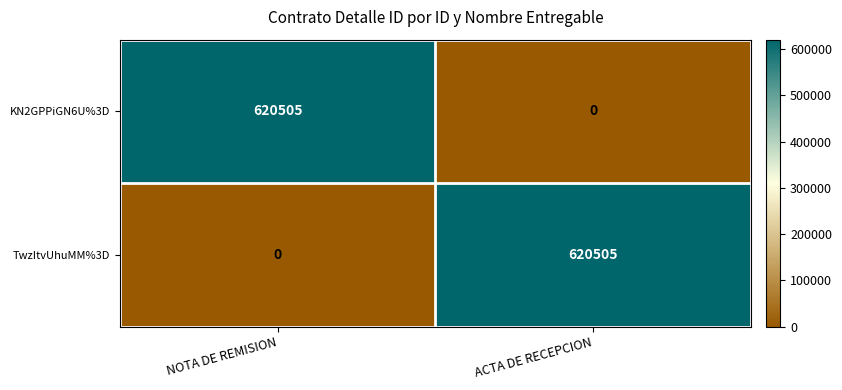

Reading left to right, transcribe all the data shown in this chart.

KN2GPPiGN6U%3D: NOTA DE REMISION=620505	ACTA DE RECEPCION=0
TwzItvUhuMM%3D: NOTA DE REMISION=0	ACTA DE RECEPCION=620505